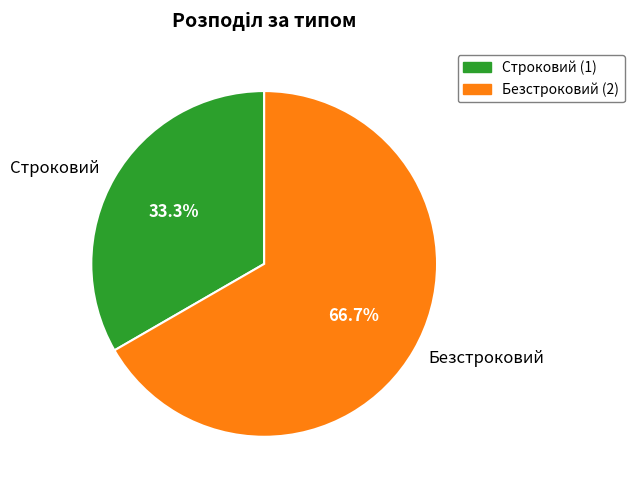

How many segments does this pie chart have?

2